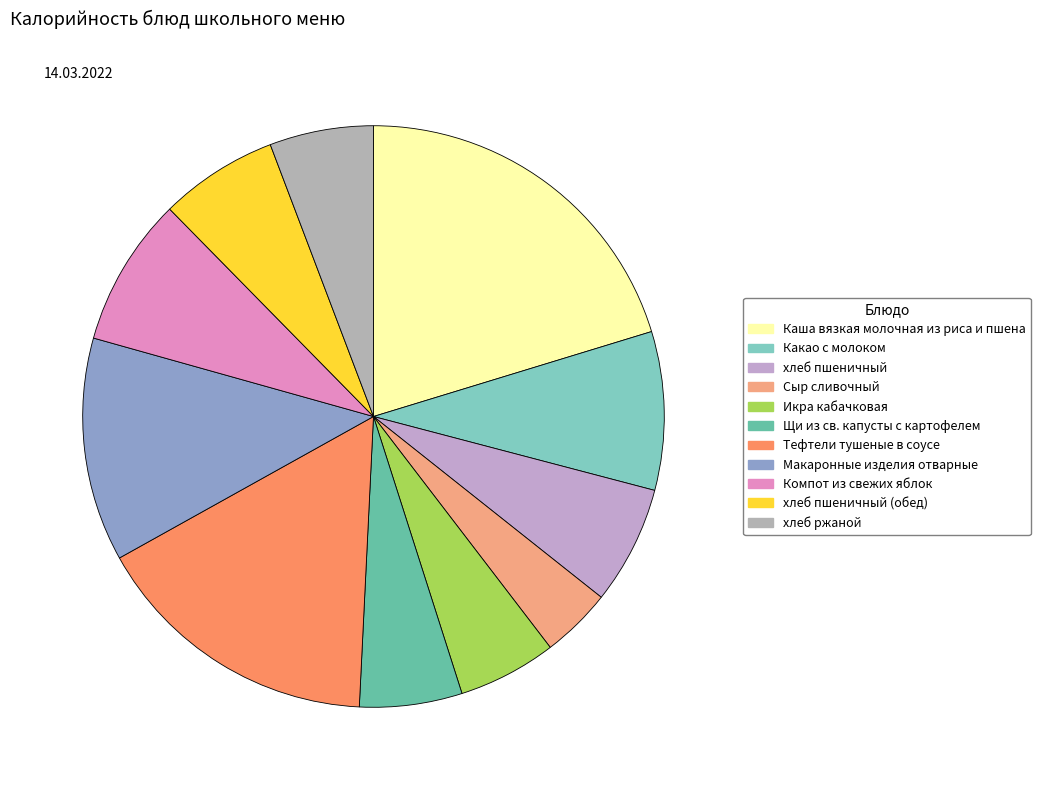

Does Макаронные изделия отварные represent more than half of the total?

No